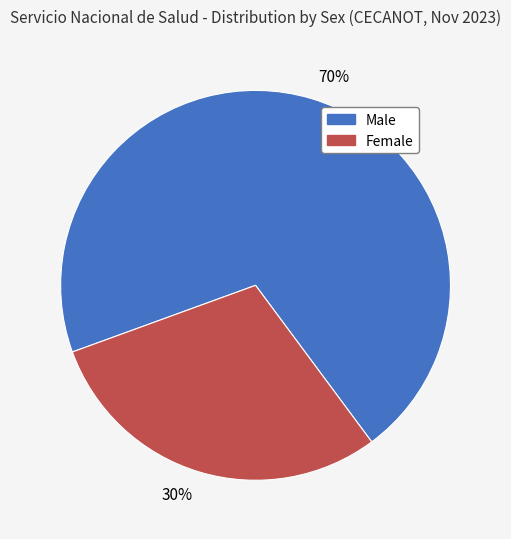

The 30% slice represents 30% of the pie. True or false?

True